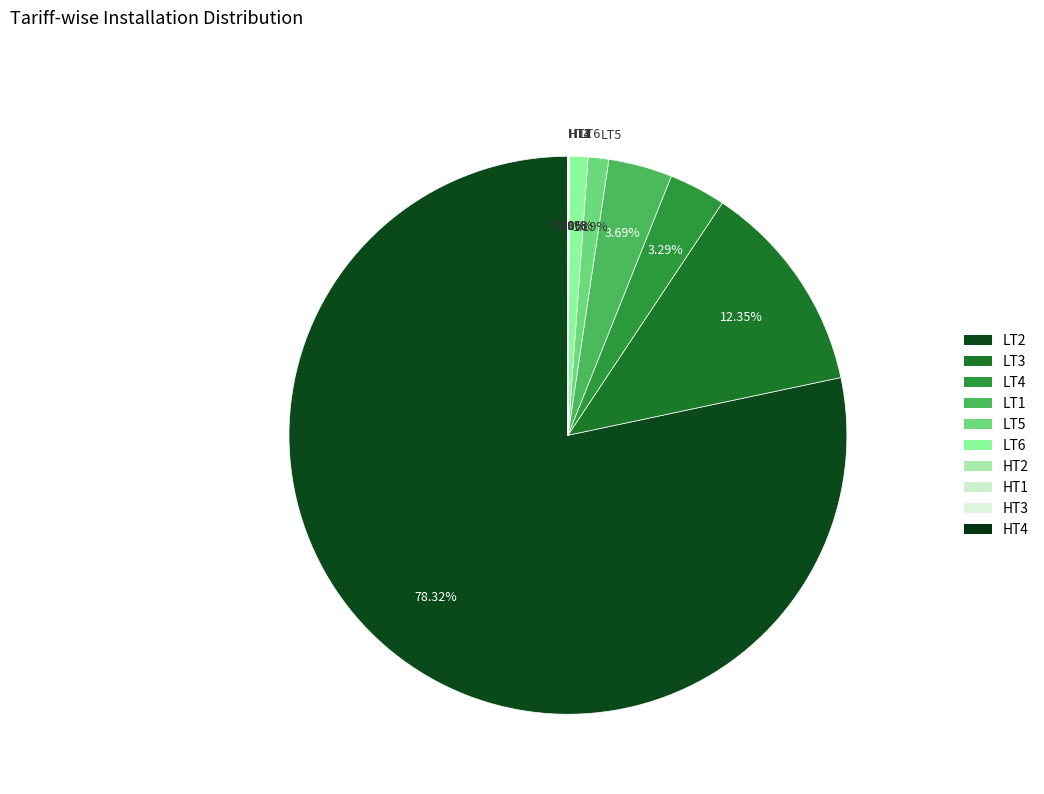

Between LT6 and LT1, which is larger?

LT1